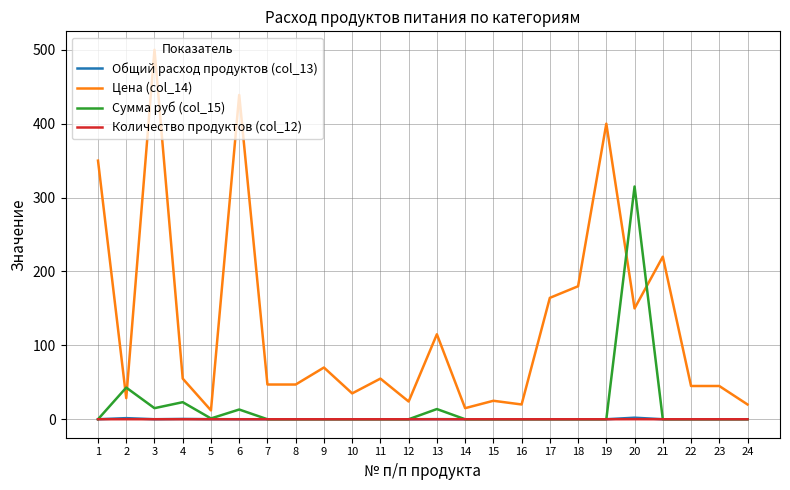

The value of Сумма руб (col_15) at 8 is 0.0. True or false?

True